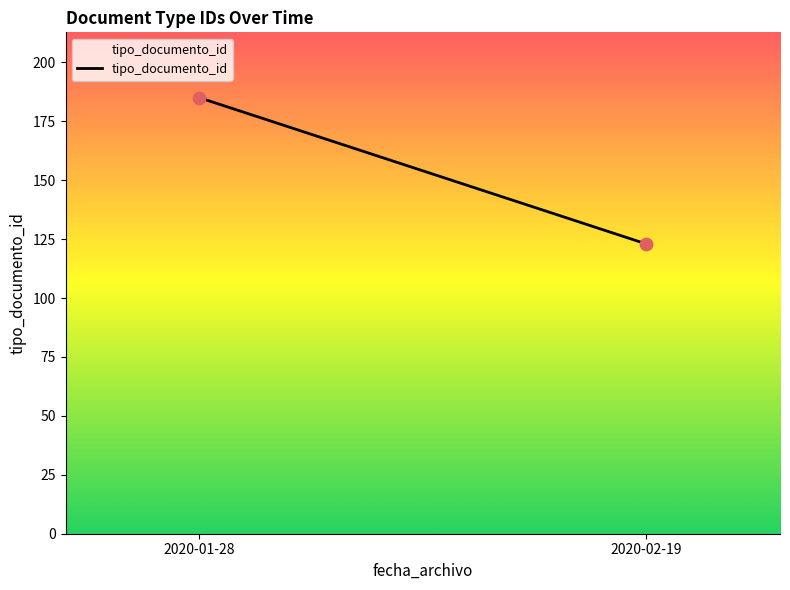

What is the average Y value?

154